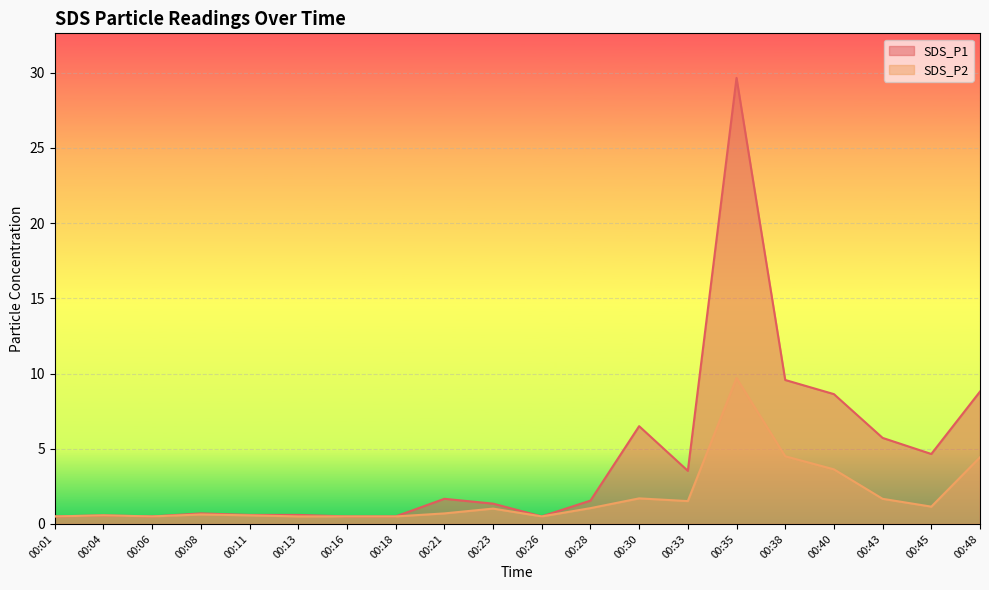

What is the sum of all SDS_P1 values?

86.6